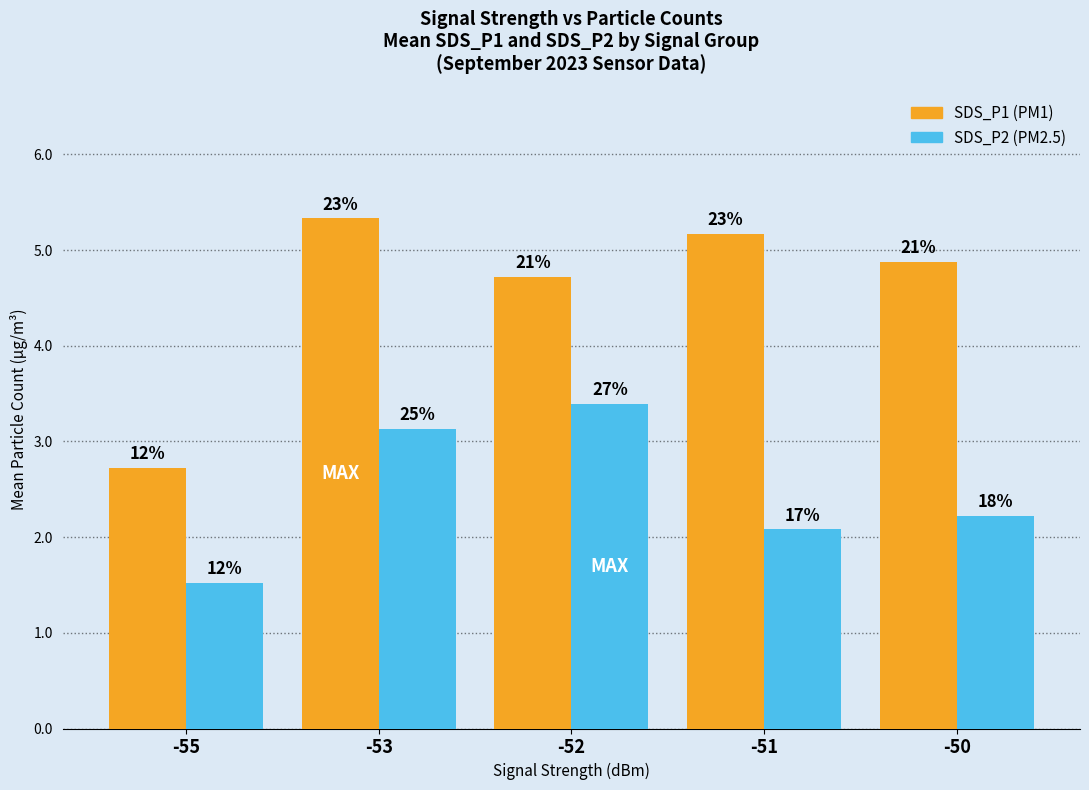

Are the bars grouped side by side (vs. stacked)?

Yes